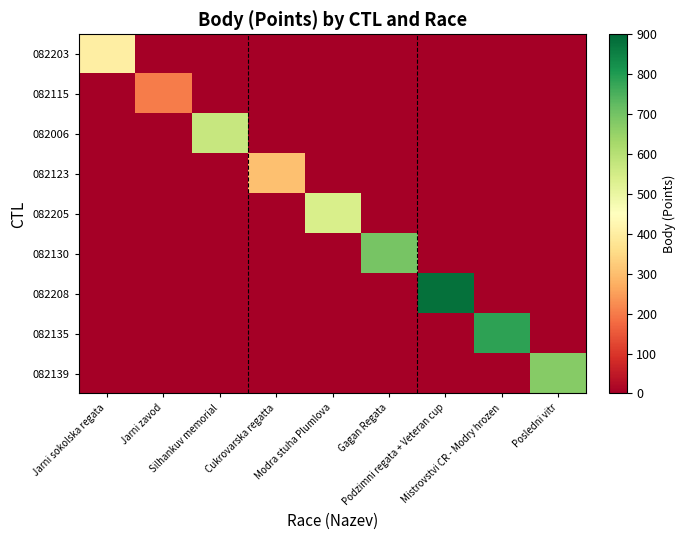

At how many categories does at least one series exceed 315?

7